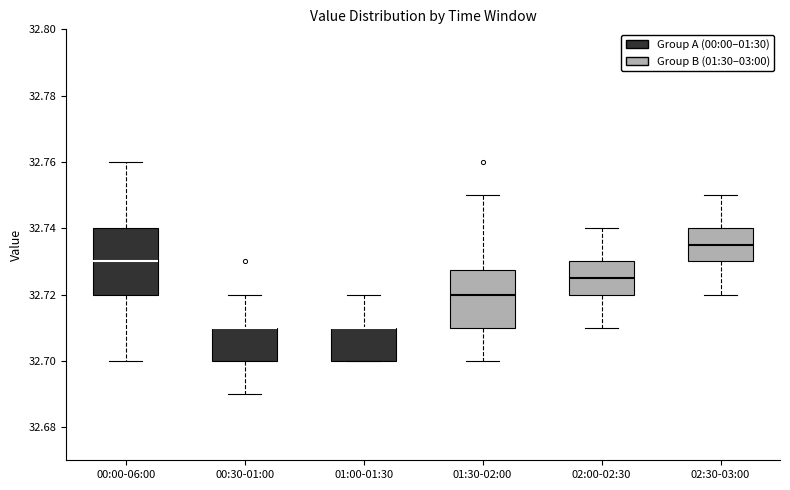

Where does the upper whisker of the box for 01:00-01:30 end on the y-axis? The values are not printed on the chart, so give them approximately, as read against the axis.

32.720